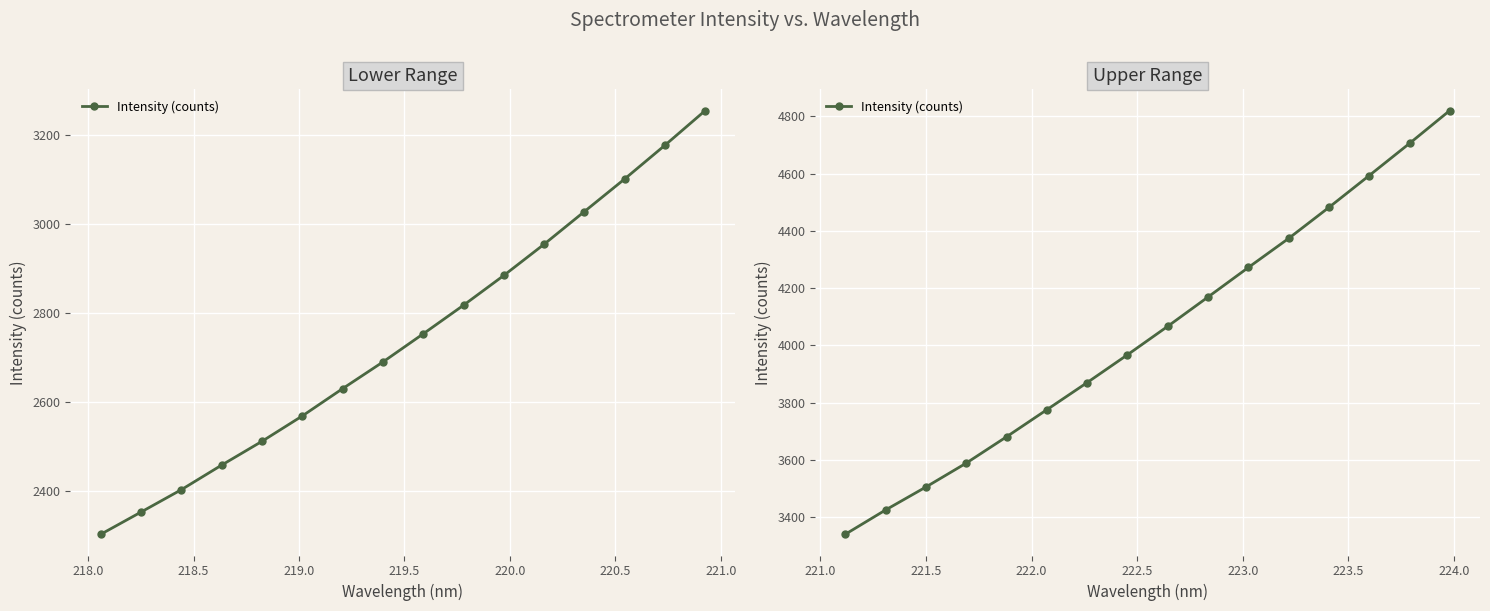

How many lines are shown in the chart?

1